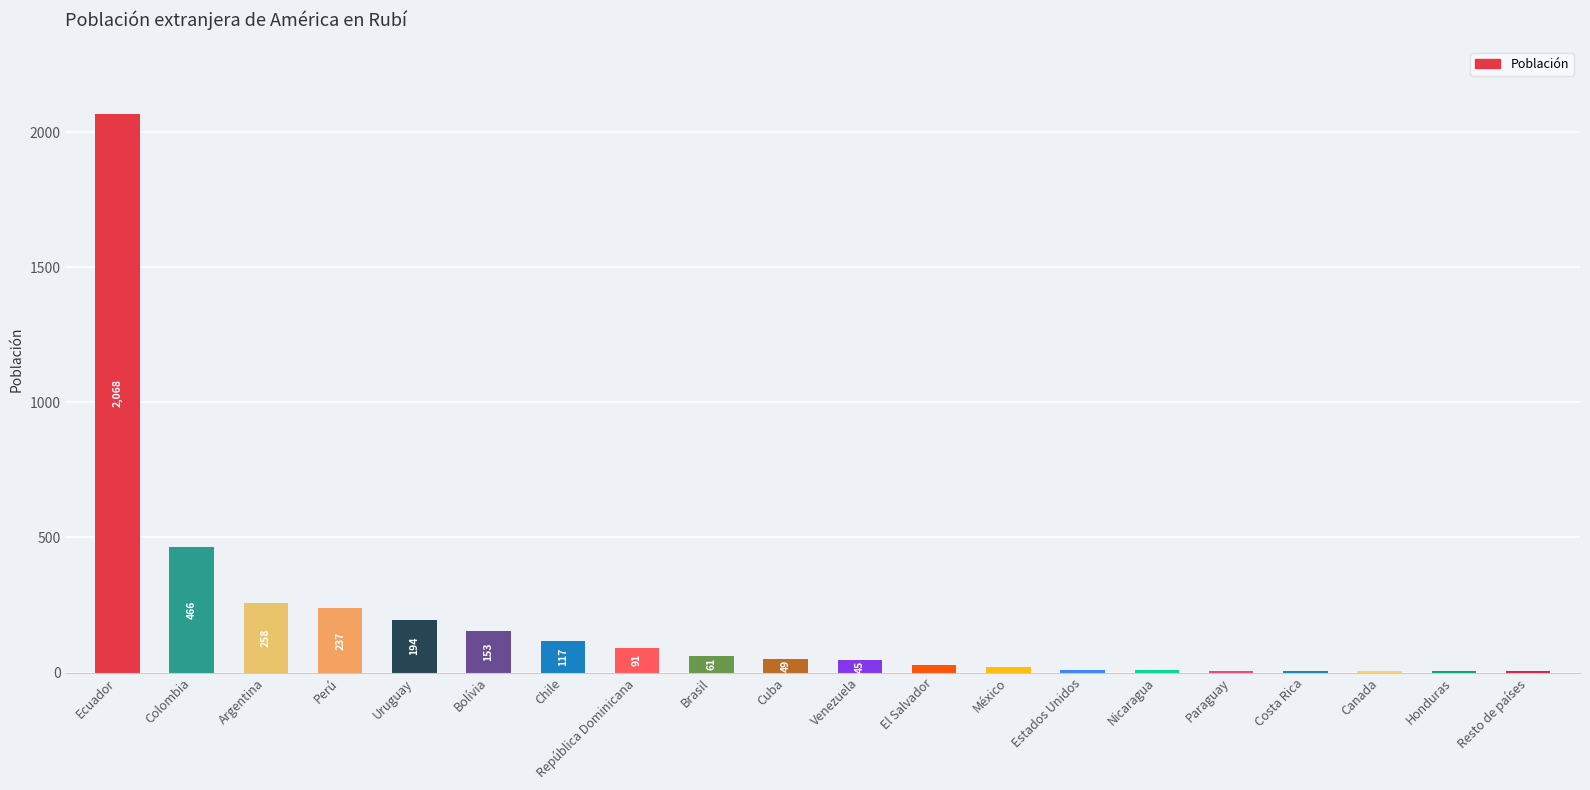

Does the chart contain stacked bars?

No